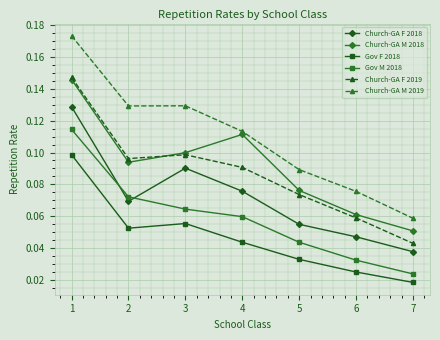

Where is the first local maximum for Church-GA F 2019?

3